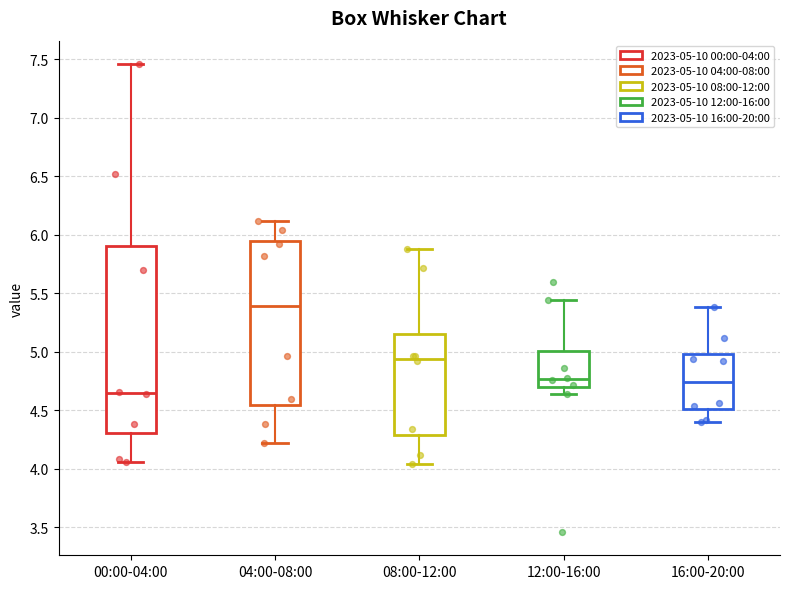

Which box is the tallest, from its lower edge to its upper edge?

00:00-04:00